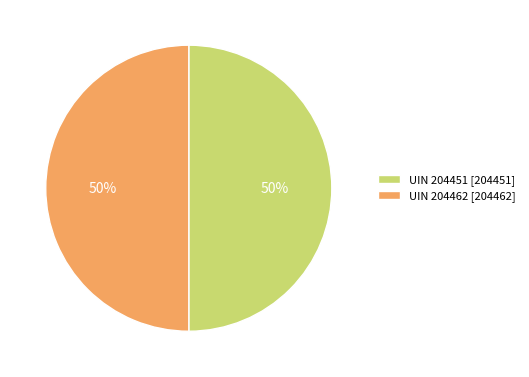

Is the sum of UIN 204462 and UIN 204451 greater than half?

Yes